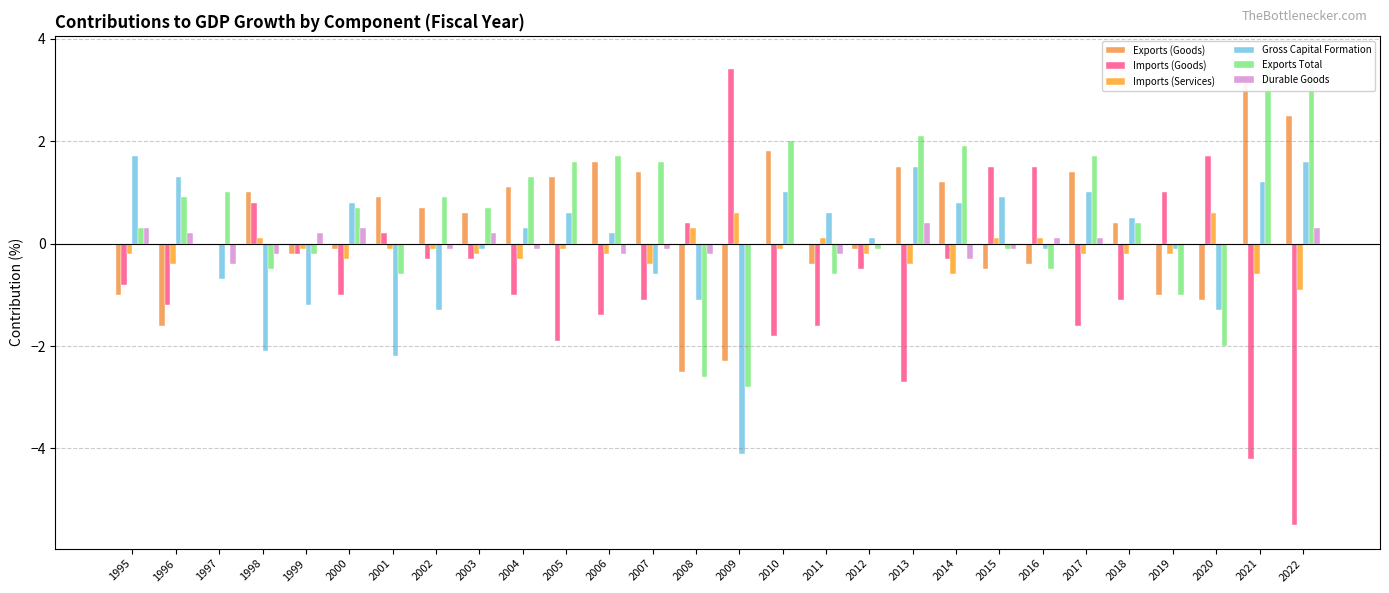

What is the sum of all Exports Total values?

14.8